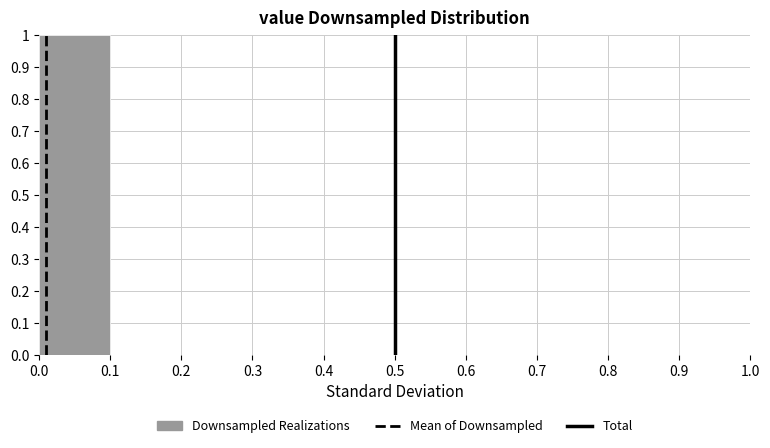

Reading left to right, transcribe this chart: for each bar, give the range it covers on the x-axis and its height. The values are not printed on the chart, so give them approximately, as read against the axis.

0.0 to 0.1: 1
0.1 to 0.2: 0
0.2 to 0.3: 0
0.3 to 0.4: 0
0.4 to 0.5: 0
0.5 to 0.6: 0
0.6 to 0.7: 0
0.7 to 0.8: 0
0.8 to 0.9: 0
0.9 to 1.0: 0